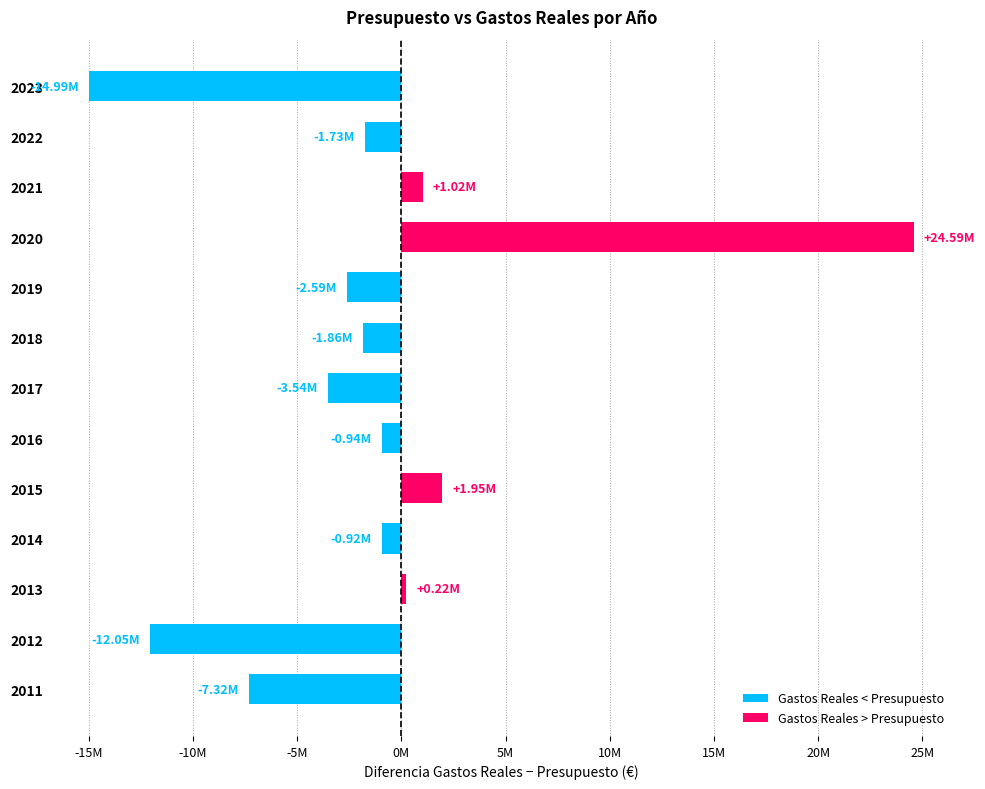

The Gastos Reales series shows 3919326.2 at 2016. True or false?

False